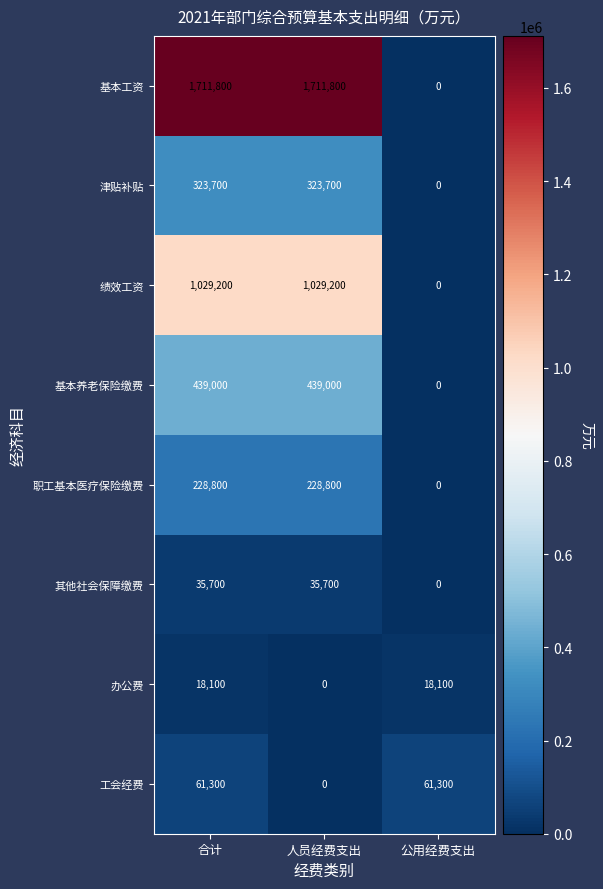

What is the difference between the highest and lowest values at 人员经费支出?

1711800